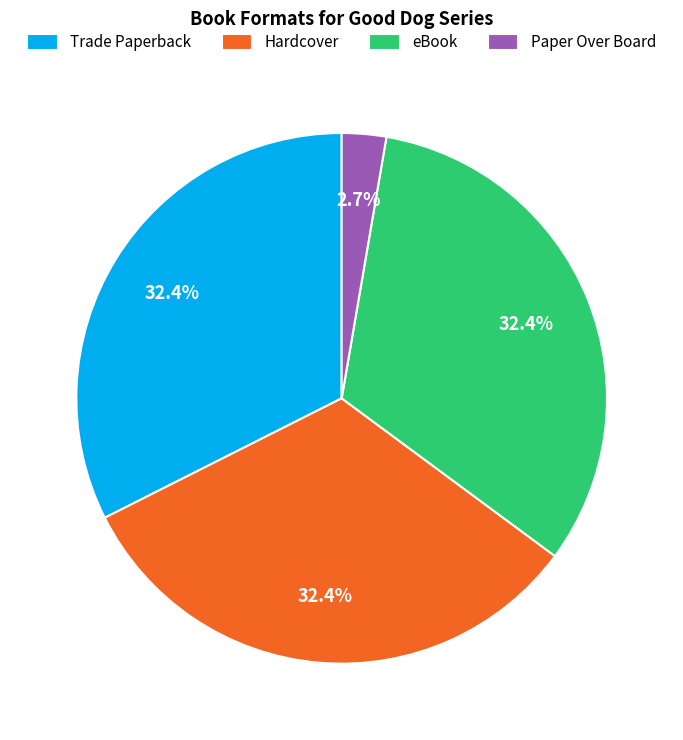

Is eBook the majority of the pie?

No